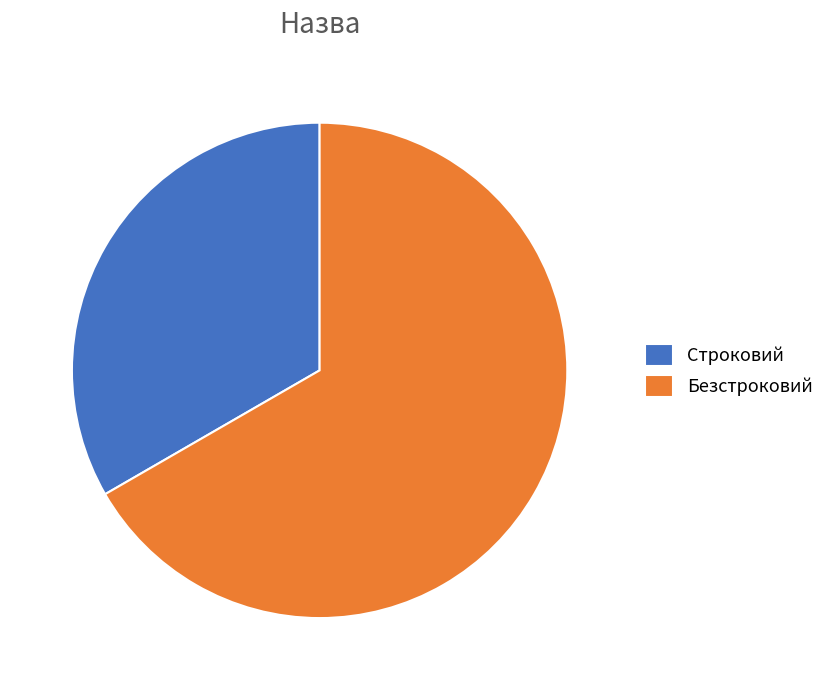

Count the number of slices in the pie.

2